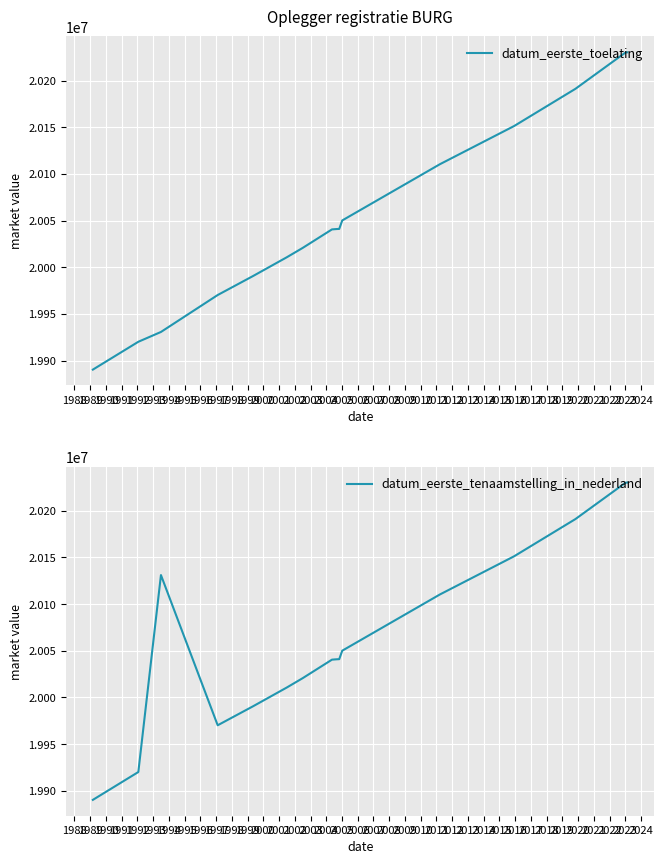

How many data points in datum_eerste_tenaamstelling_in_nederland are less than 20040707?

9